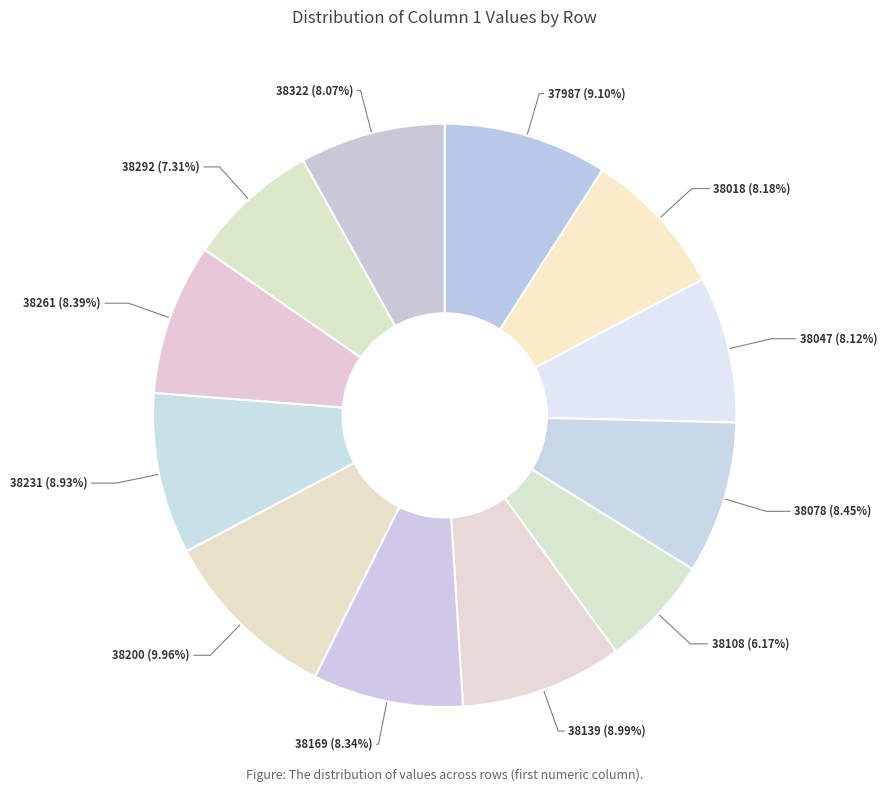

To the nearest percent, what is the difference between the largest and smallest slice percentages?

4%